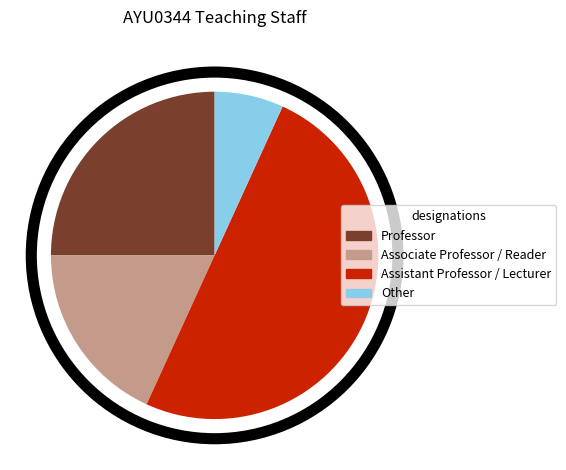

Is it true that Professor is 25% of the pie?

True